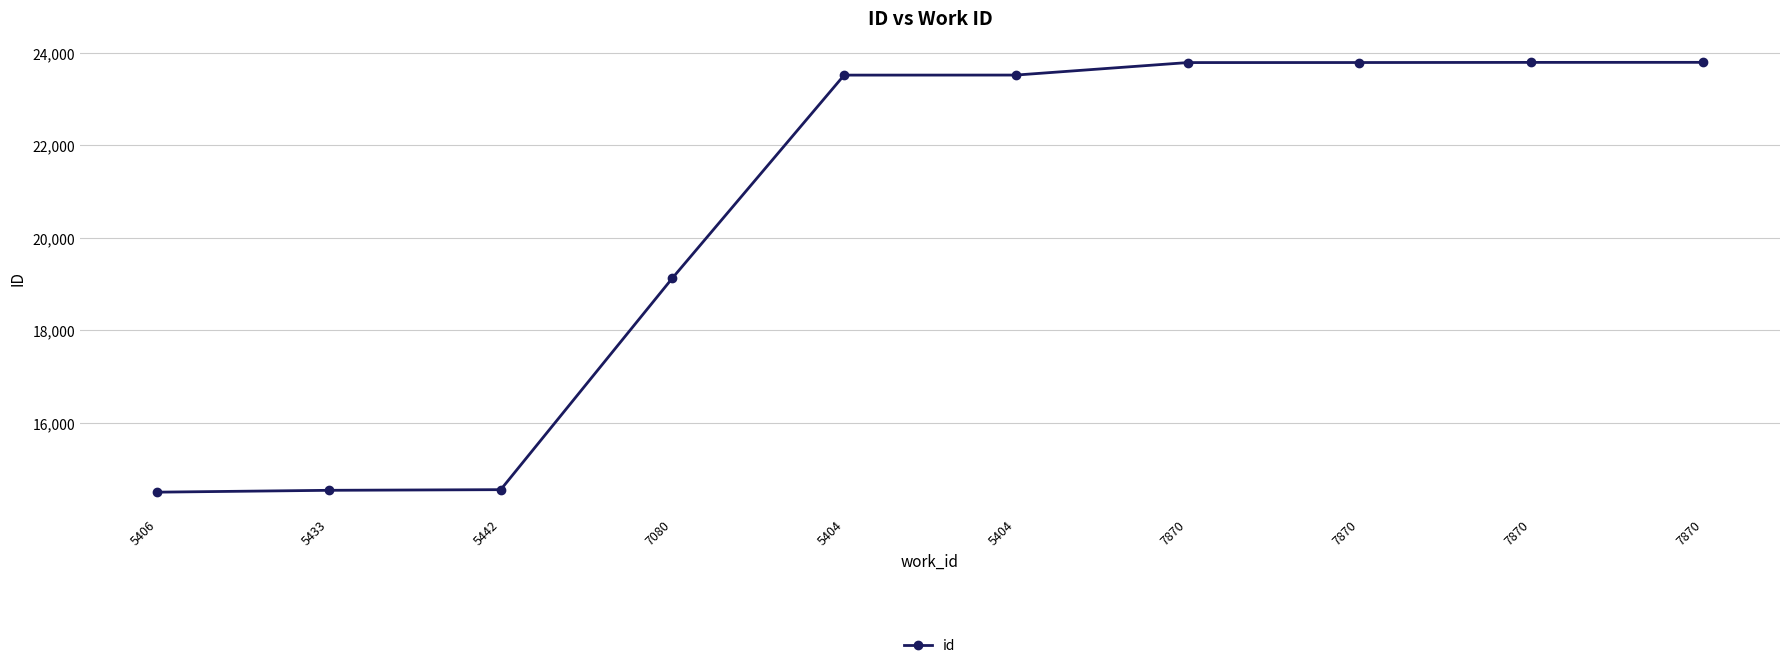

What is the ratio of the value at 7080 to the value at 5433?

1.3